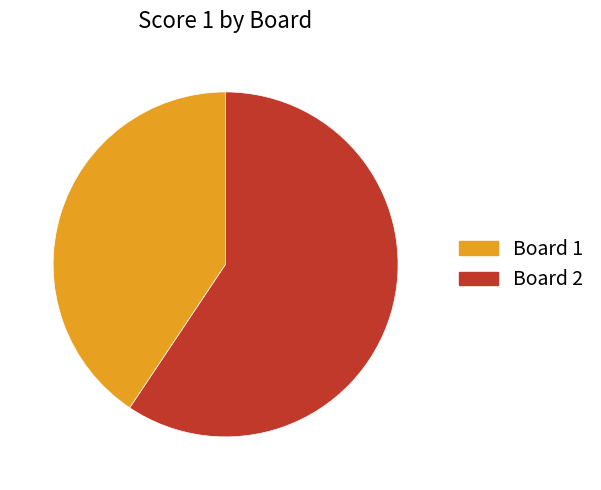

Does any single category account for the majority?

Yes